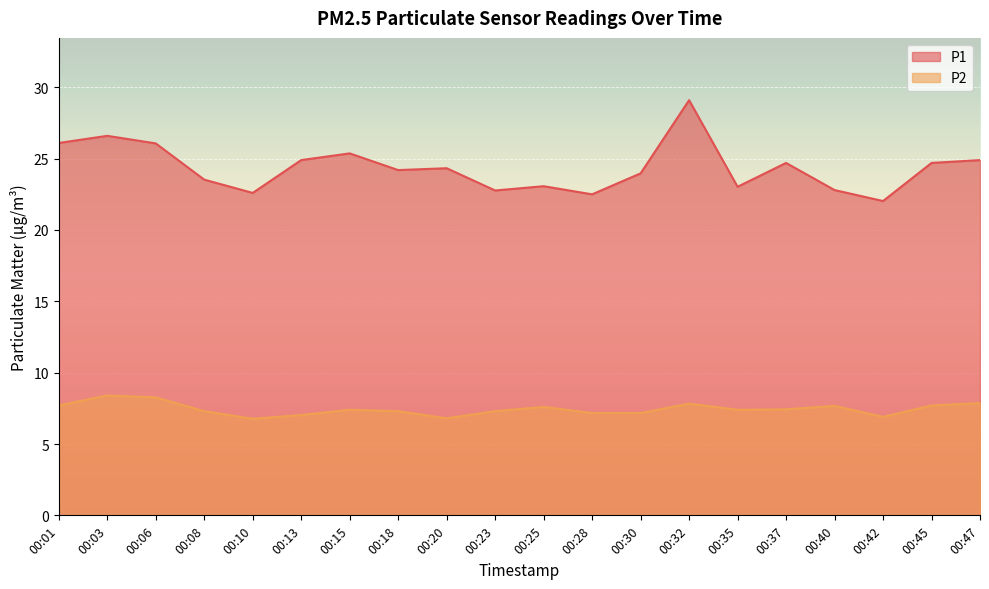

In P1, how many points are lower than both neighbors (excluding endpoints)?

6